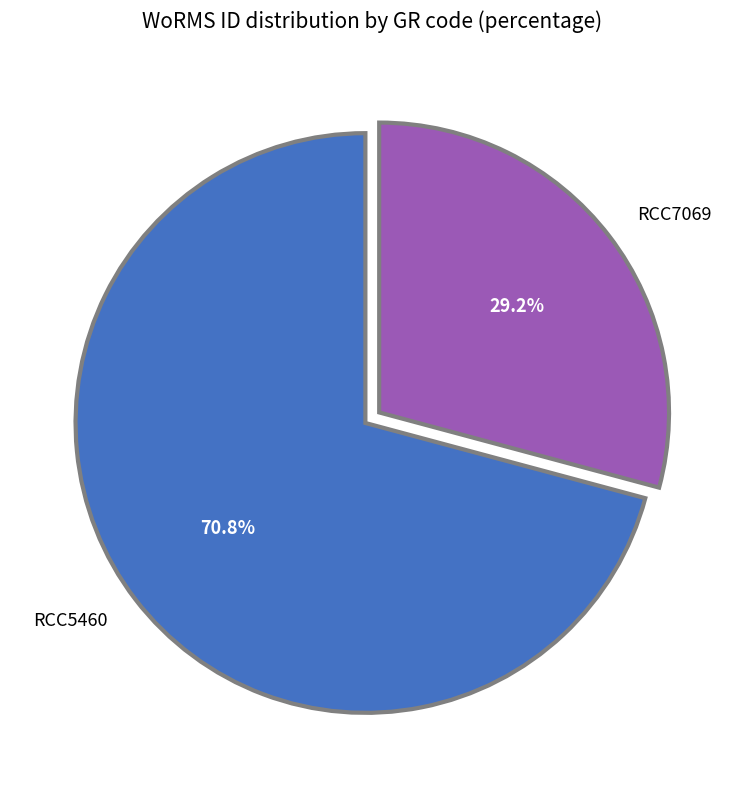

Which category has the biggest portion of the pie?

RCC5460